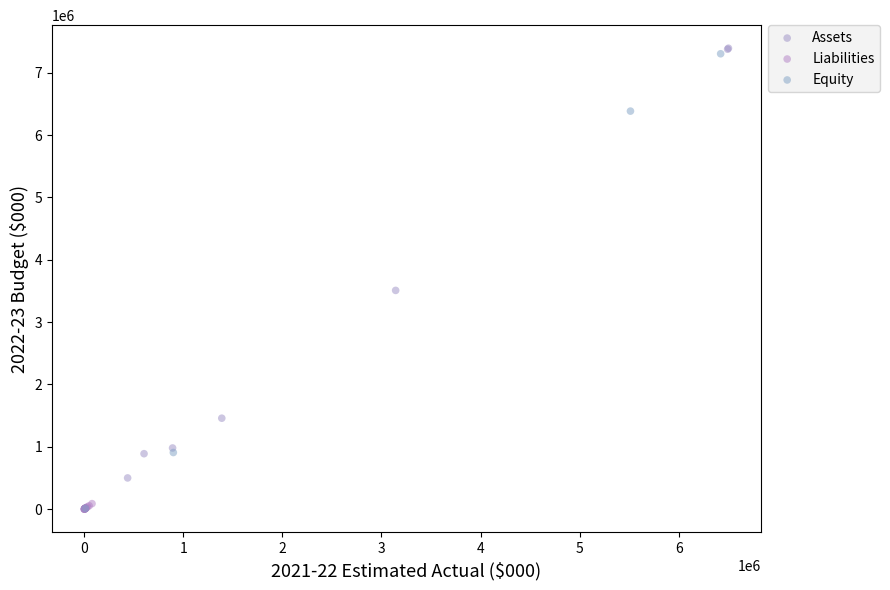

Which series has the largest Y range (max minus min)?

Assets